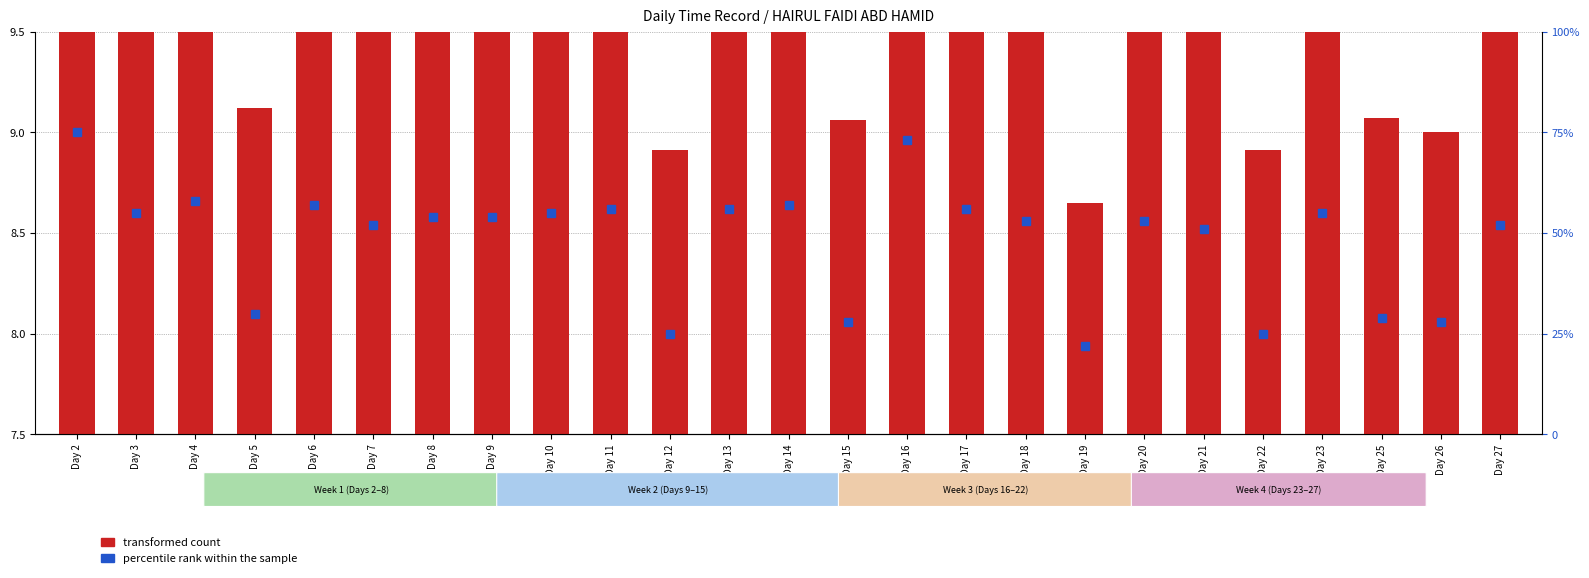

What is the highest value of the transformed count series?

13.8